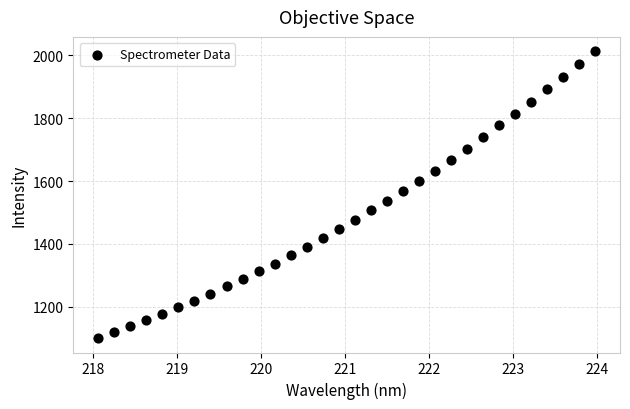

What is the range of Y values (max minus min)?

912.9